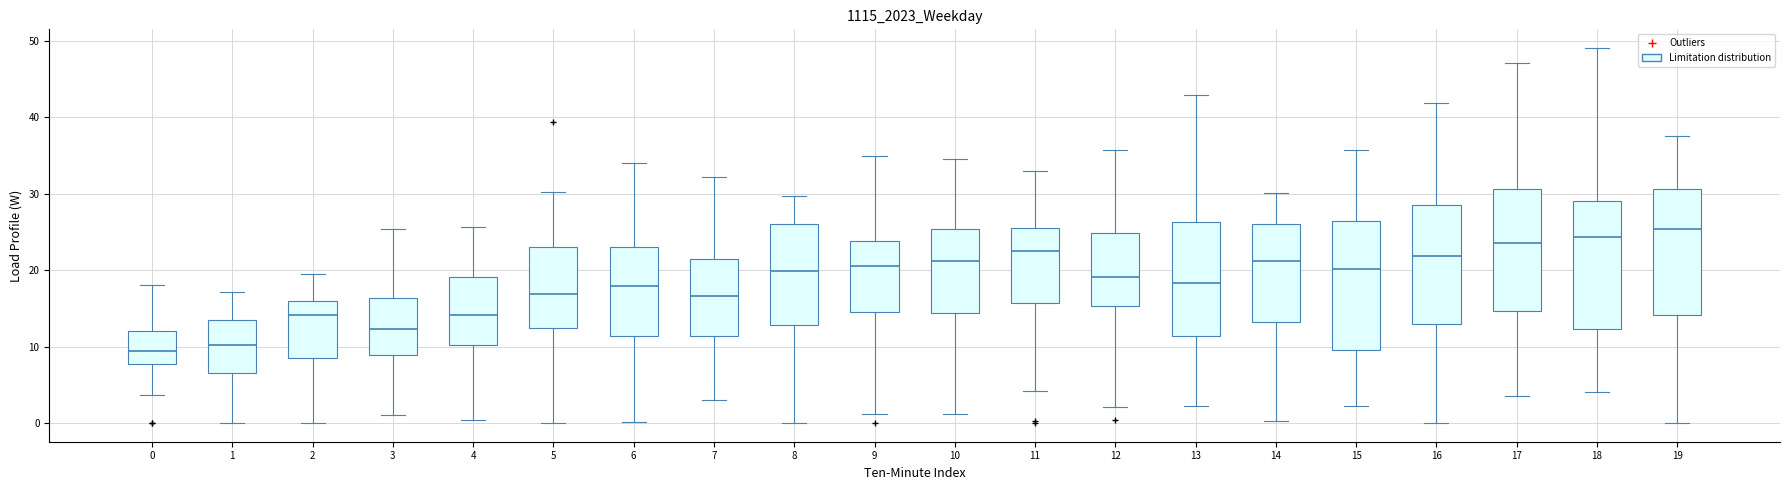

Which box's median line is the highest?

19